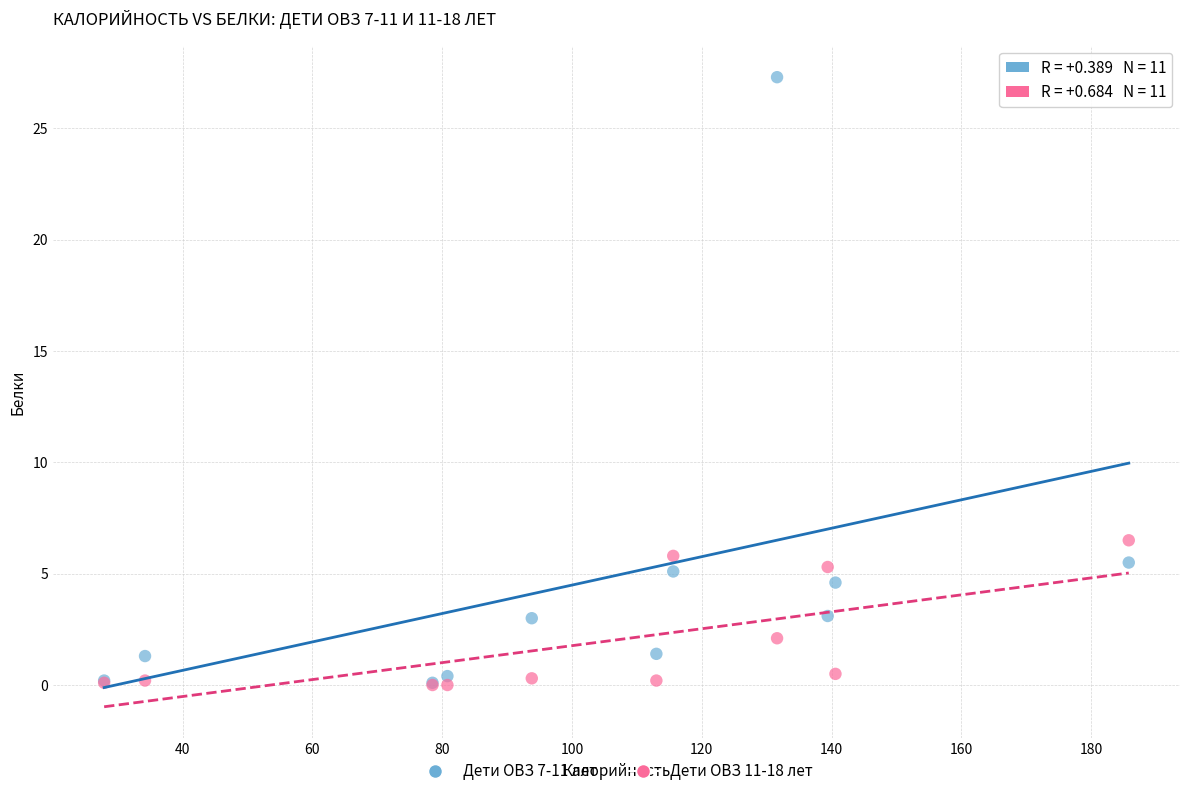

Which series has the widest spread of Y values?

Дети ОВЗ 7-11 лет